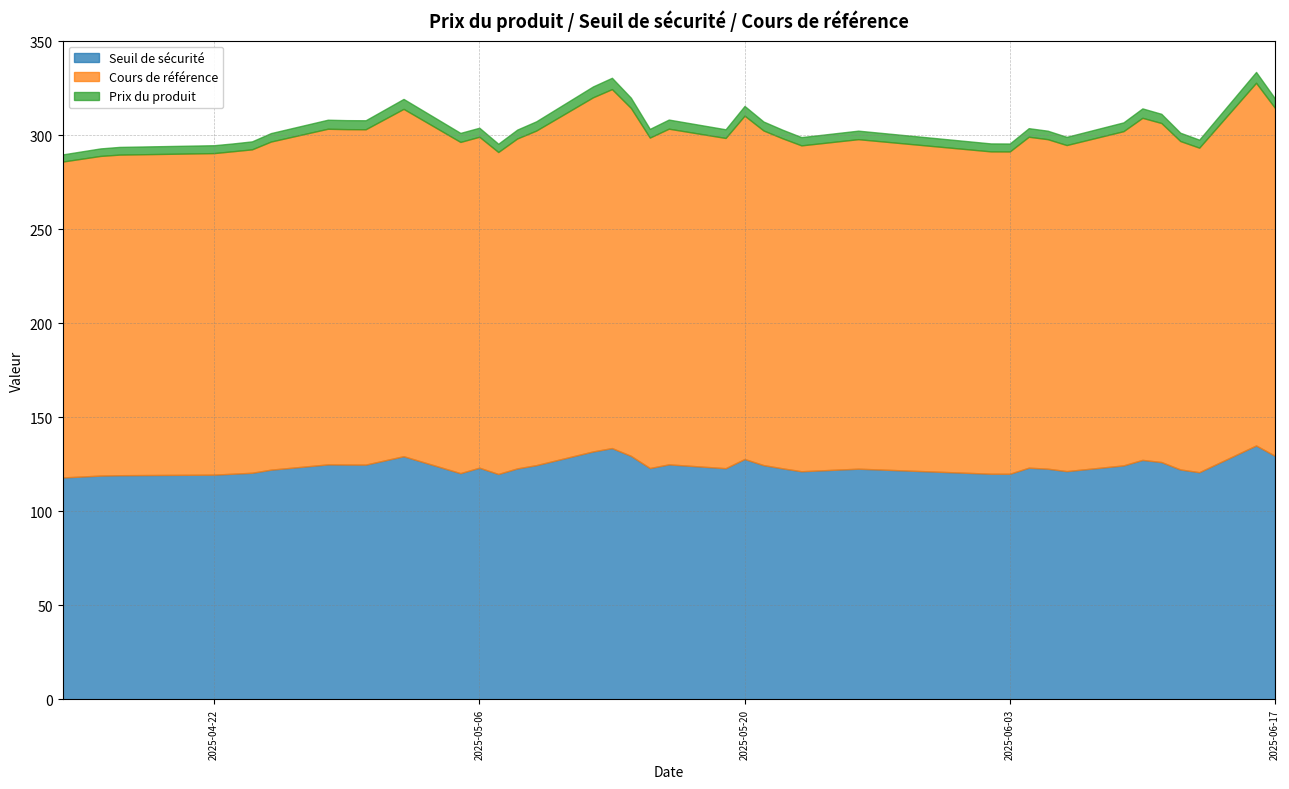

The value of Prix du produit at 2025-05-13 is 6.0. True or false?

True